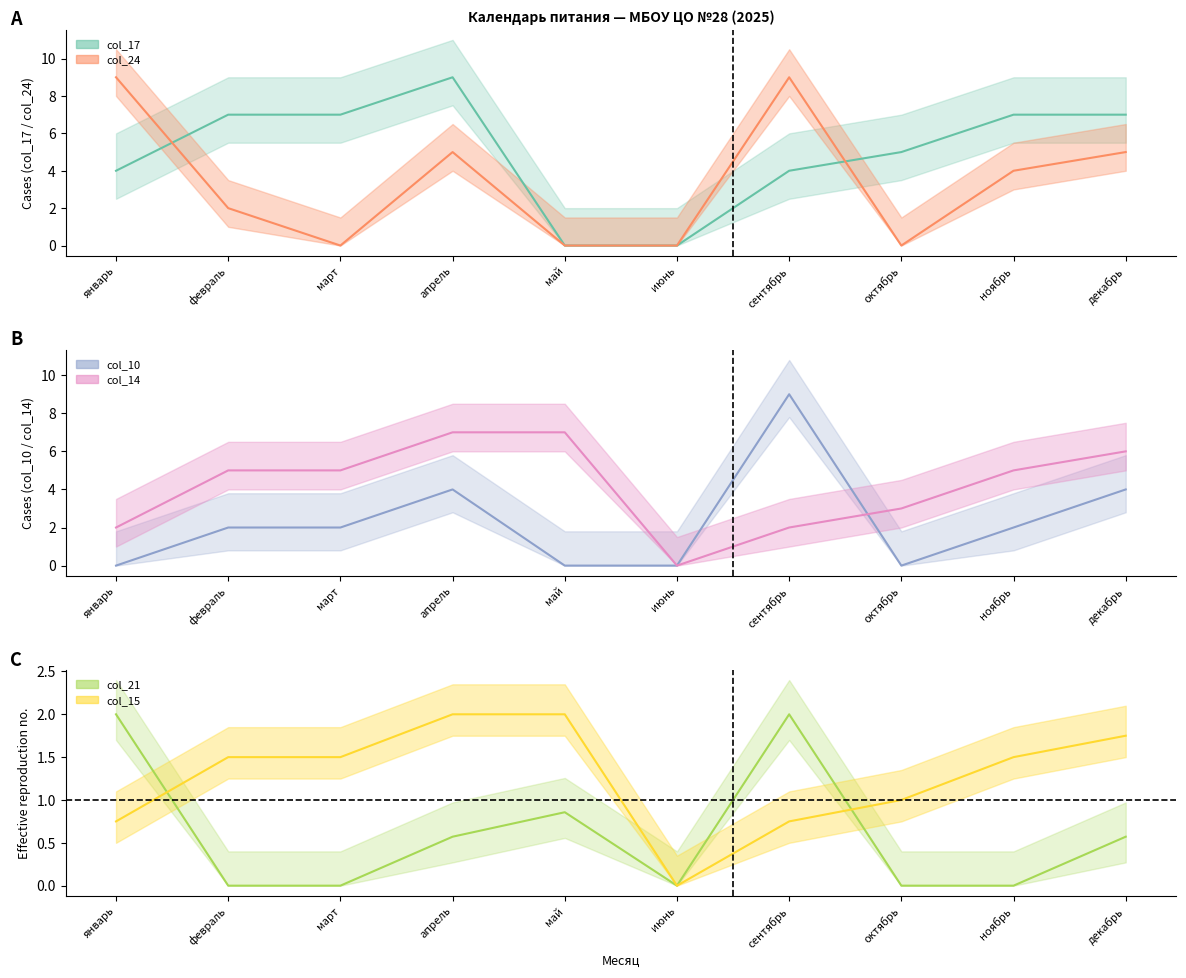

Which label corresponds to the smallest value in the chart?

май